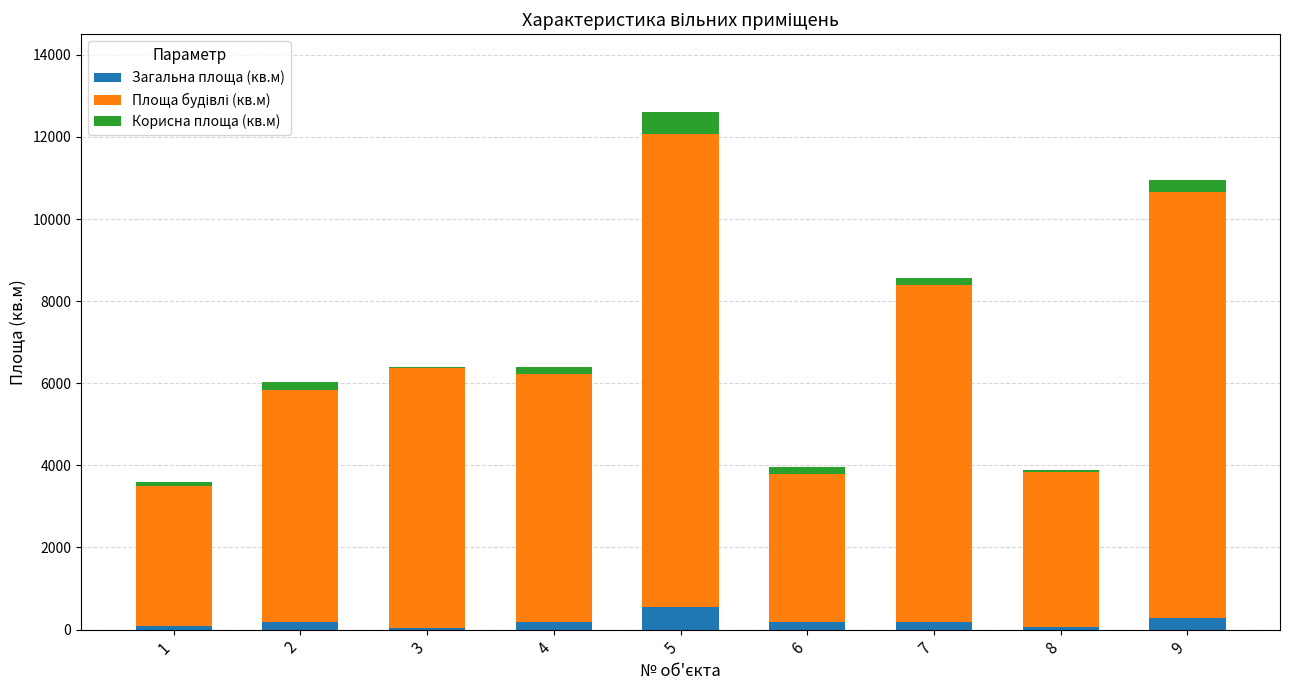

What is the highest value of the Загальна площа (кв.м) series?

548.0